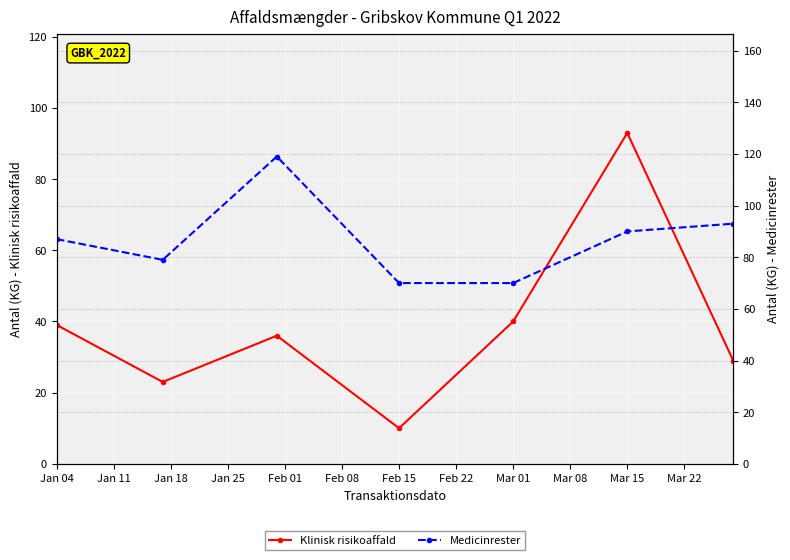

What is the sum of all Klinisk risikoaffald values?

270